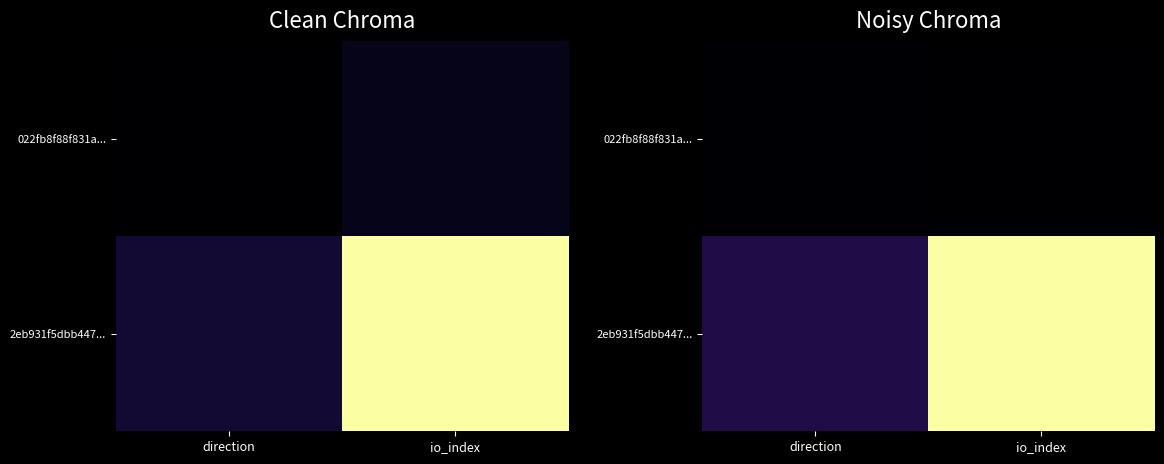

Rank the series at io_index from lowest to highest value.

022fb8f88f831a..., 2eb931f5dbb447...